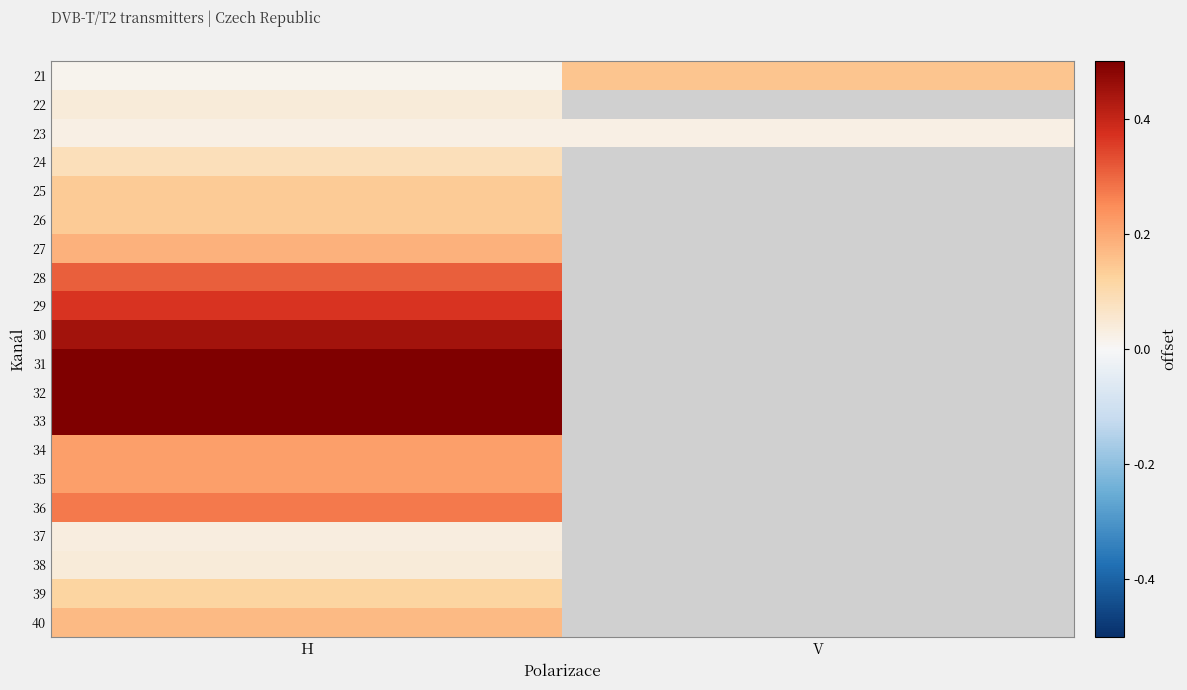

Which series has the largest total across all categories?

21